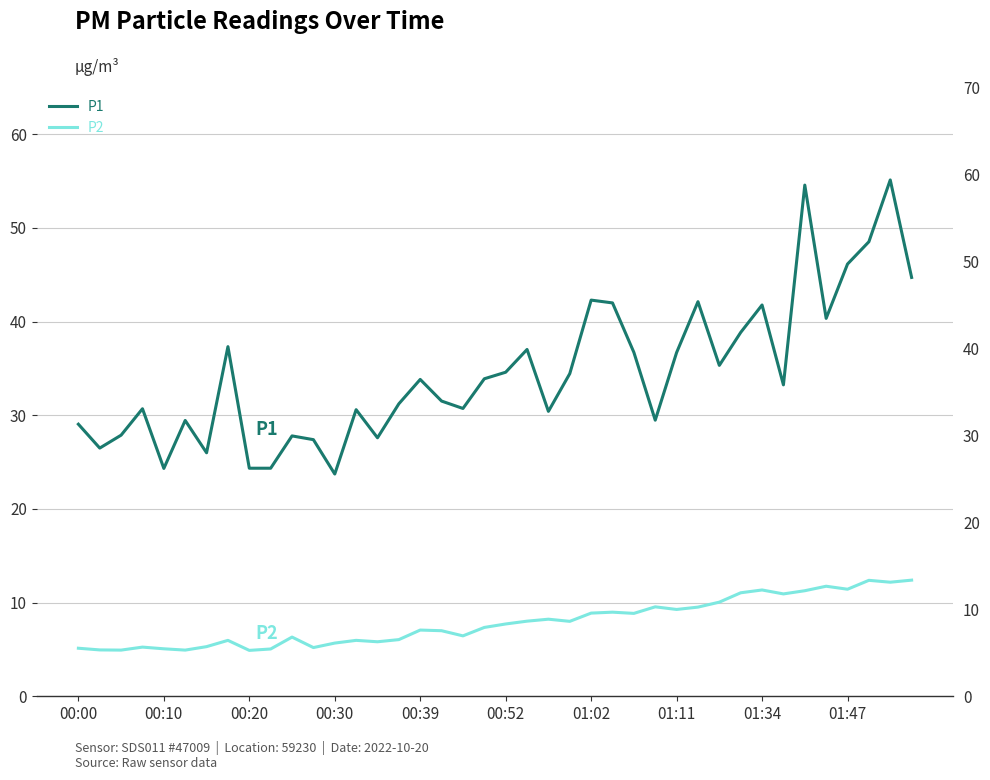

At how many categories does at least one series exceed 52?

2